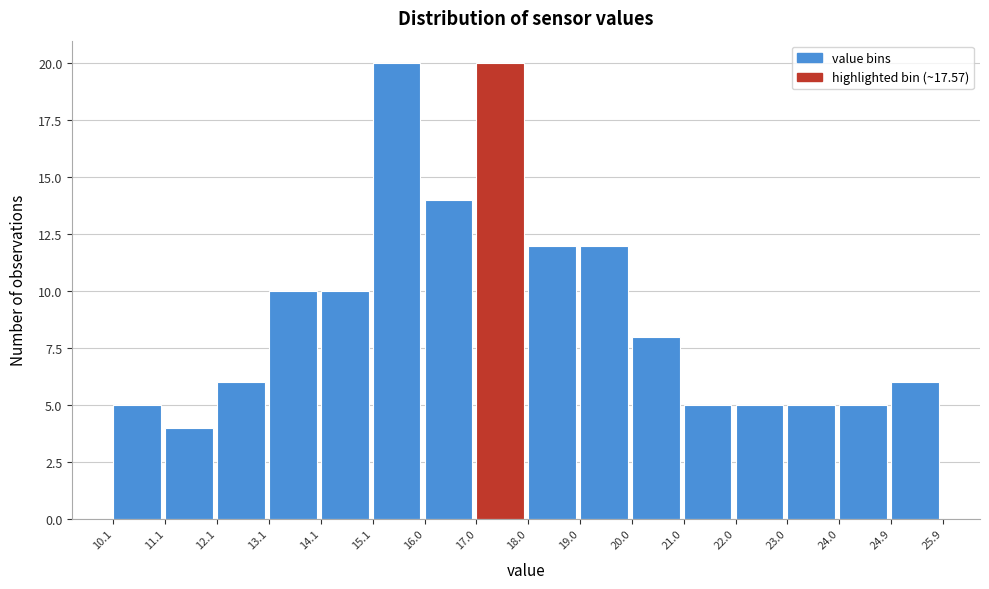

How tall is the bar that spans 13.1 to 14.1 on the x-axis? The values are not printed on the chart, so give them approximately, as read against the axis.

10